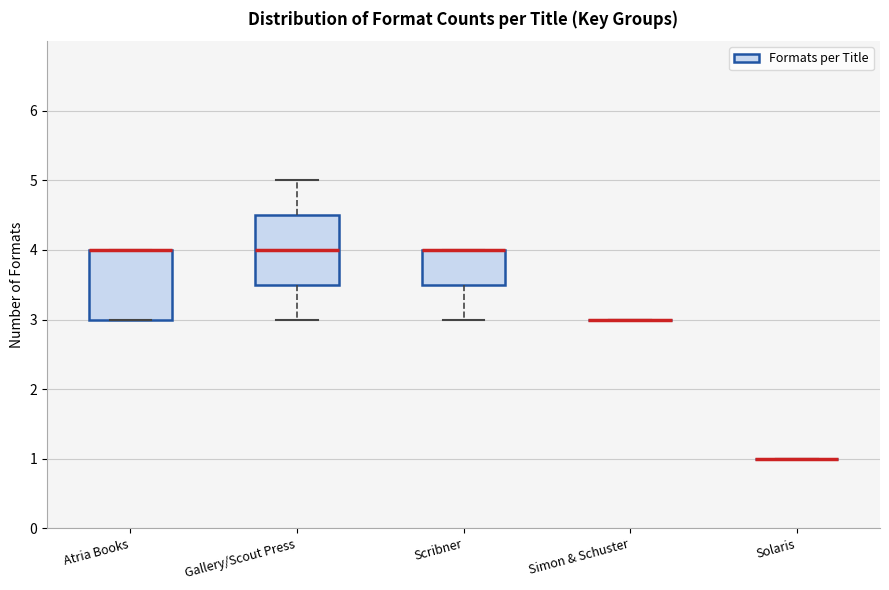

Reading left to right, transcribe this box plot: for each box, give where its median line is, the range the box spans, and where its two whiskers end, as read against the y-axis. The values are not printed on the chart, so give them approximately, as read against the axis.

Atria Books: median 4.0 (drawn on the box's upper edge), box 3.0 to 4.0, whiskers 3.0 to 4.0
Gallery/Scout Press: median 4.0, box 3.5 to 4.5, whiskers 3.0 to 5.0
Scribner: median 4.0 (drawn on the box's upper edge), box 3.5 to 4.0, whiskers 3.0 to 4.0
Simon & Schuster: box collapsed to a line at 3.0, whiskers 3.0 to 3.0
Solaris: box collapsed to a line at 1.0, whiskers 1.0 to 1.0